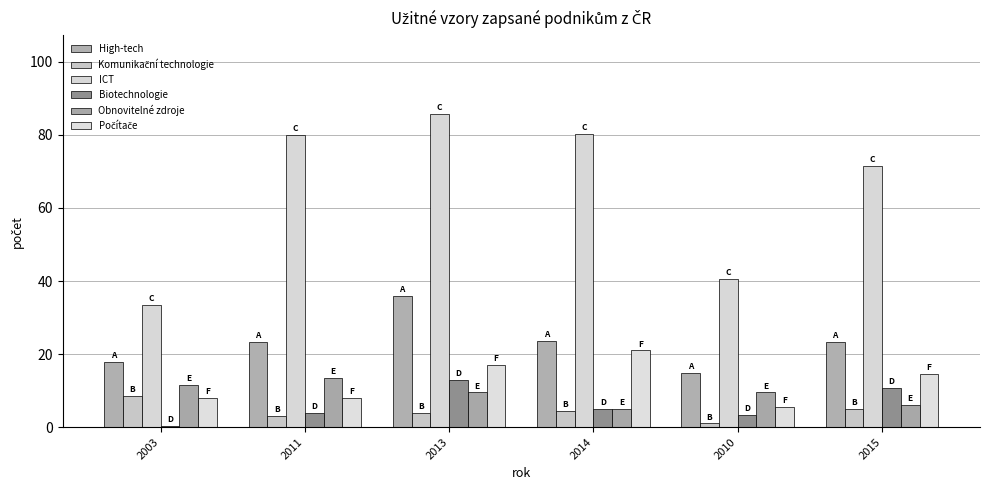

The value of High-tech at 2014 is 35.7. True or false?

False